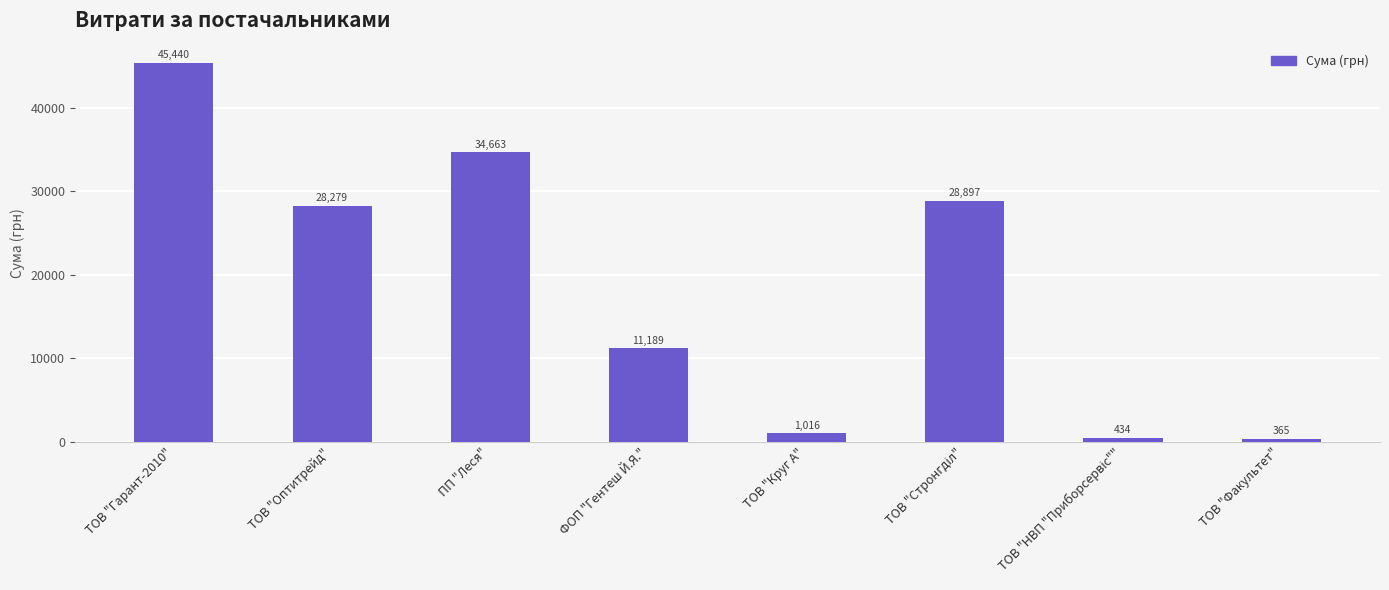

What is the ratio of the value at ПП "Леся" to the value at ФОП "Гентеш Й.Я."?

3.1